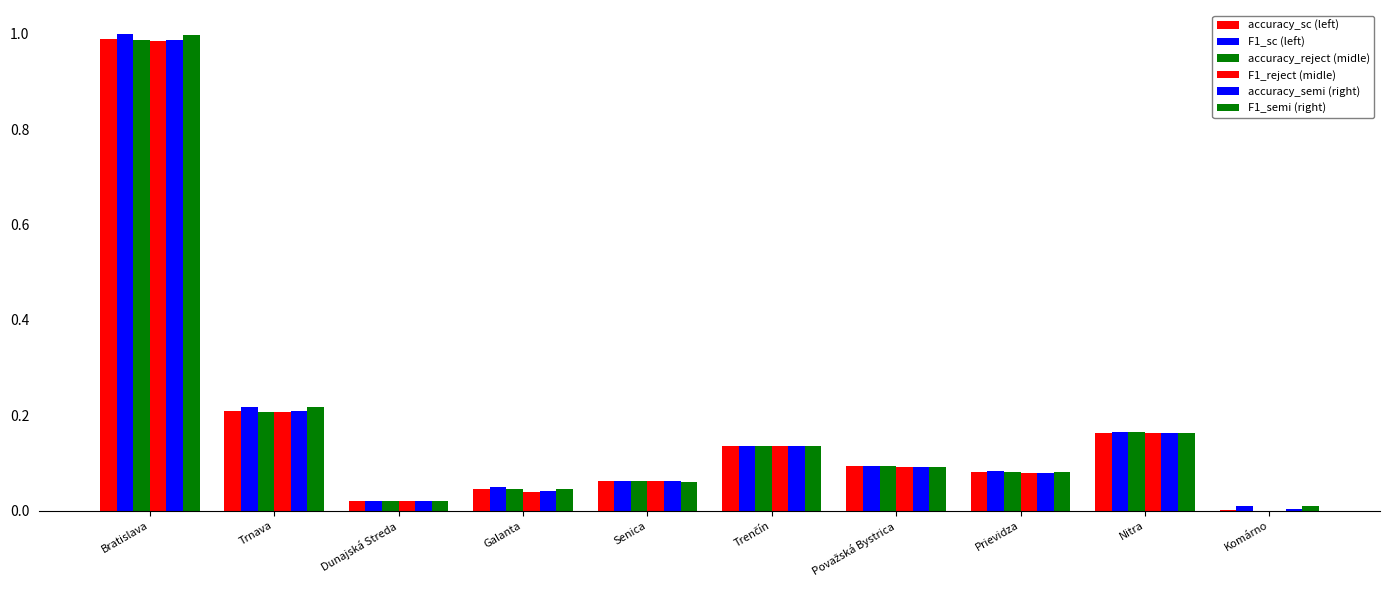

How many groups of bars are there?

10